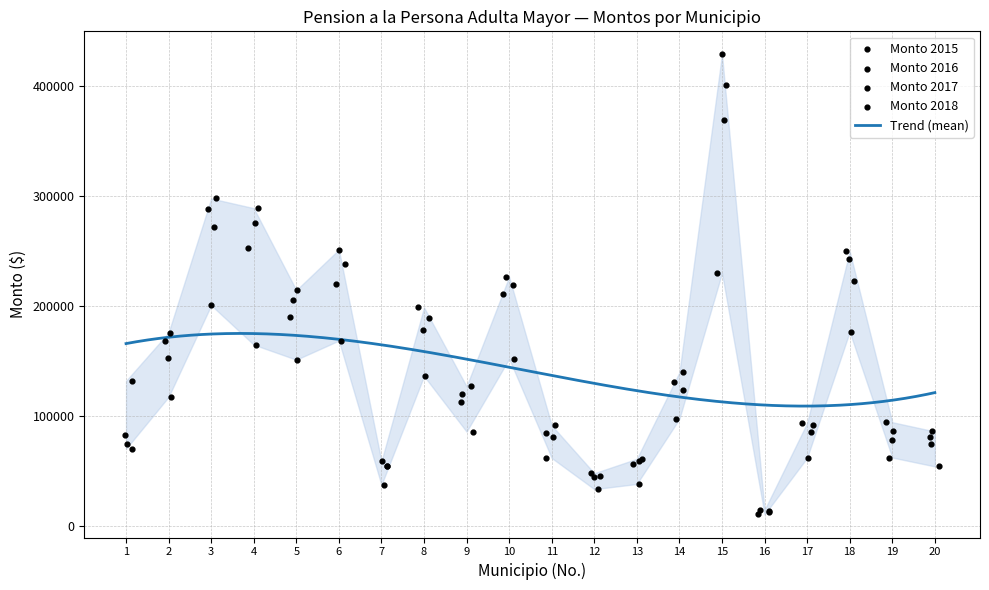

At which category is the sum across all series the highest?

15